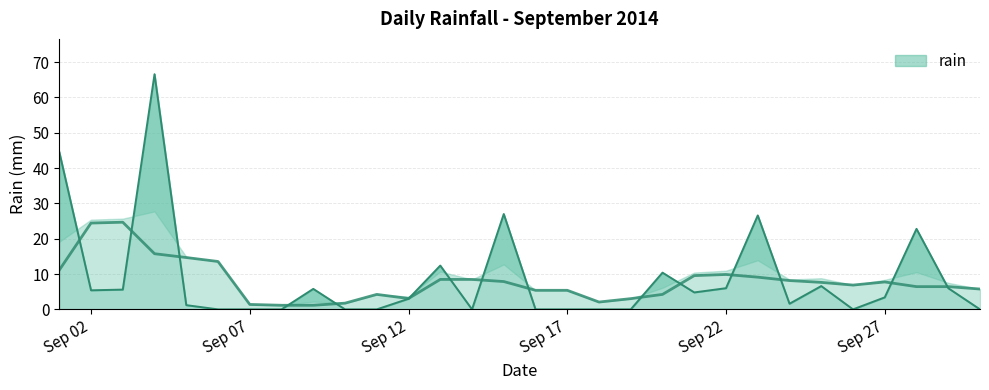

Which label corresponds to the largest value in the chart?

2014-09-04